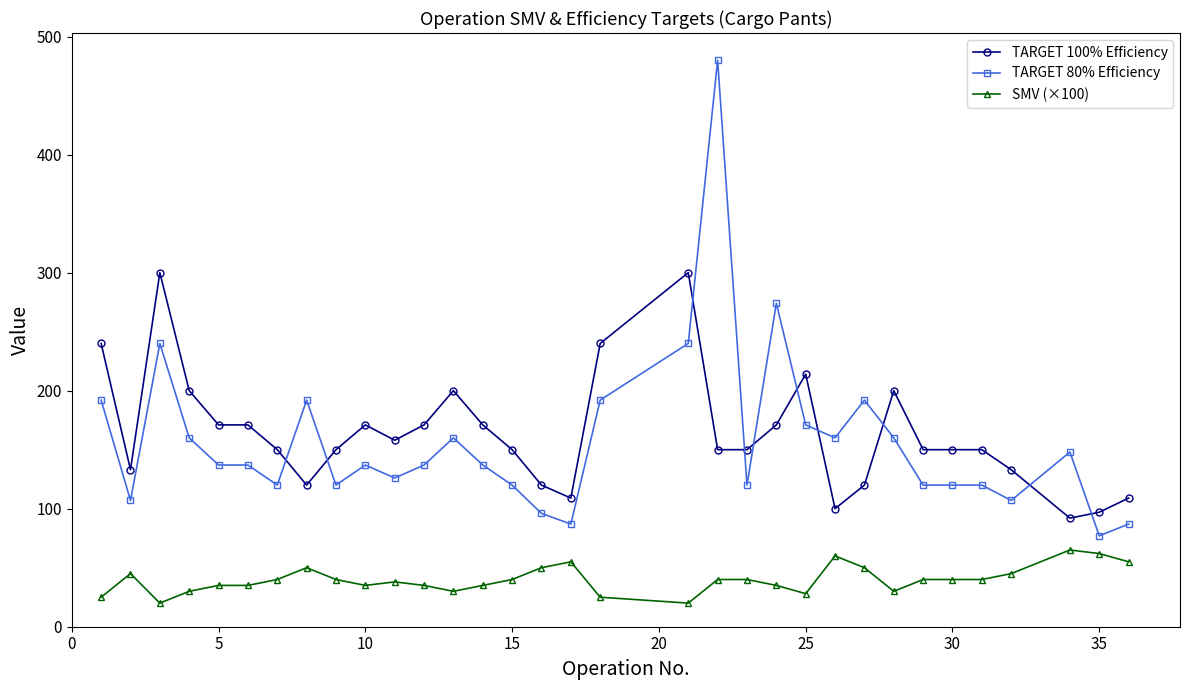

What is the average value of the SMV (×100) series?

39.8